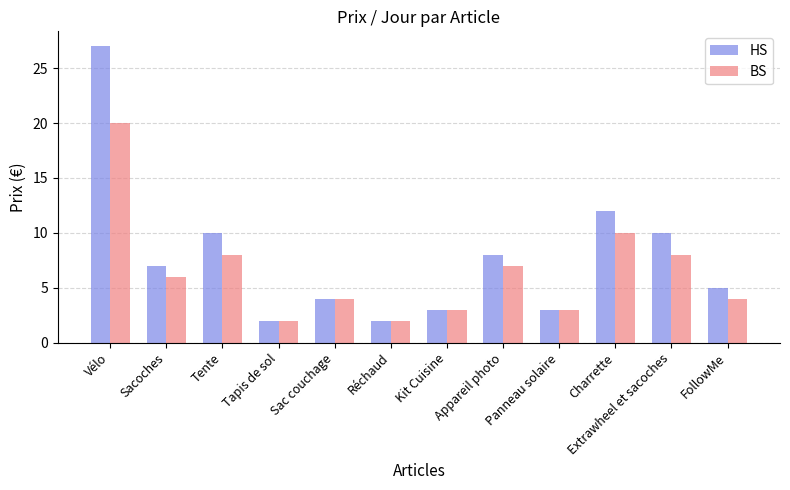

At Vélo, list the series in order from smallest to largest.

BS, HS